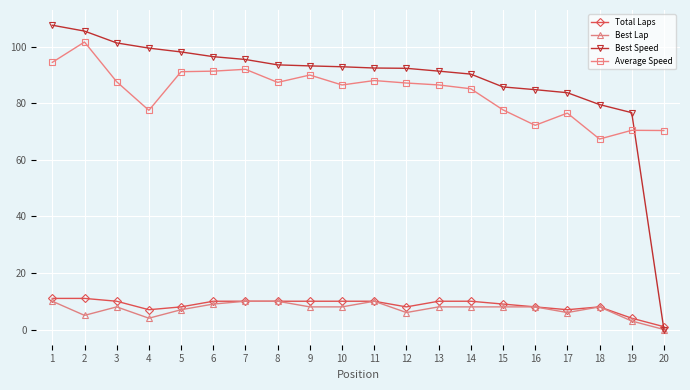

The value of Average Speed at 12 is 87.2. True or false?

True